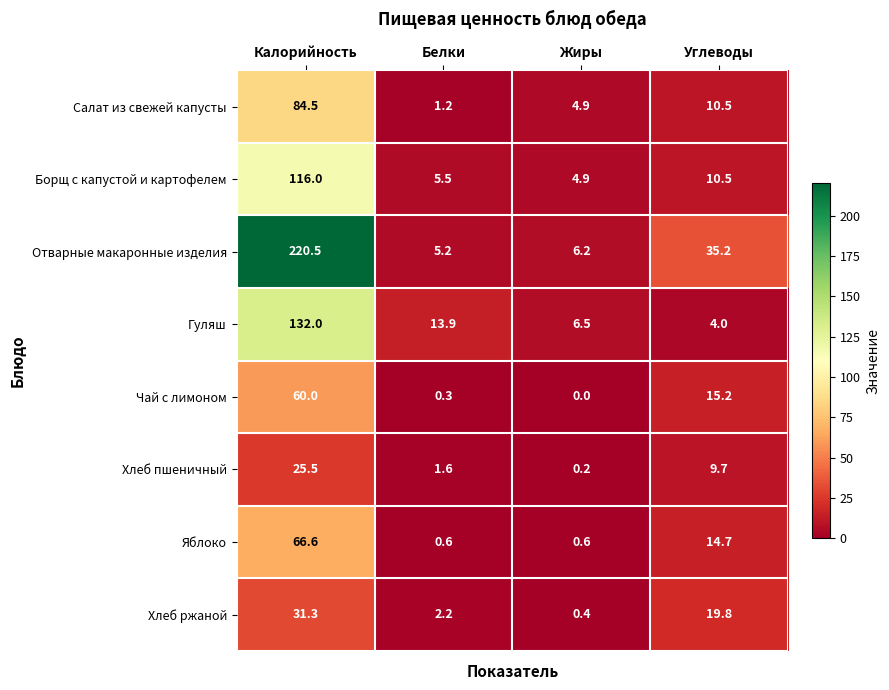

Which category has the lowest value across all series?

Жиры